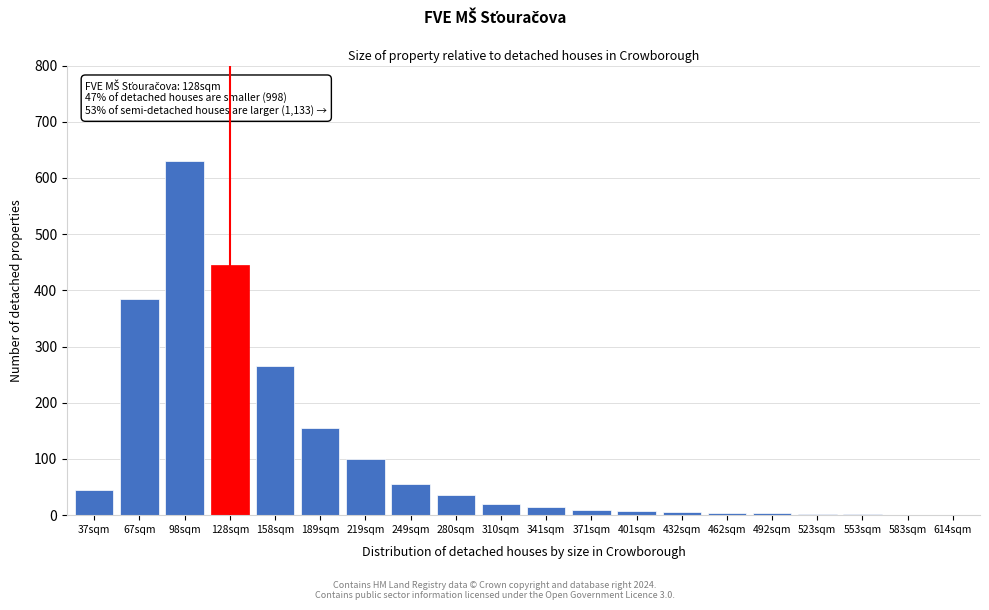

True or false: the data shows 165 at 219sqm.

False